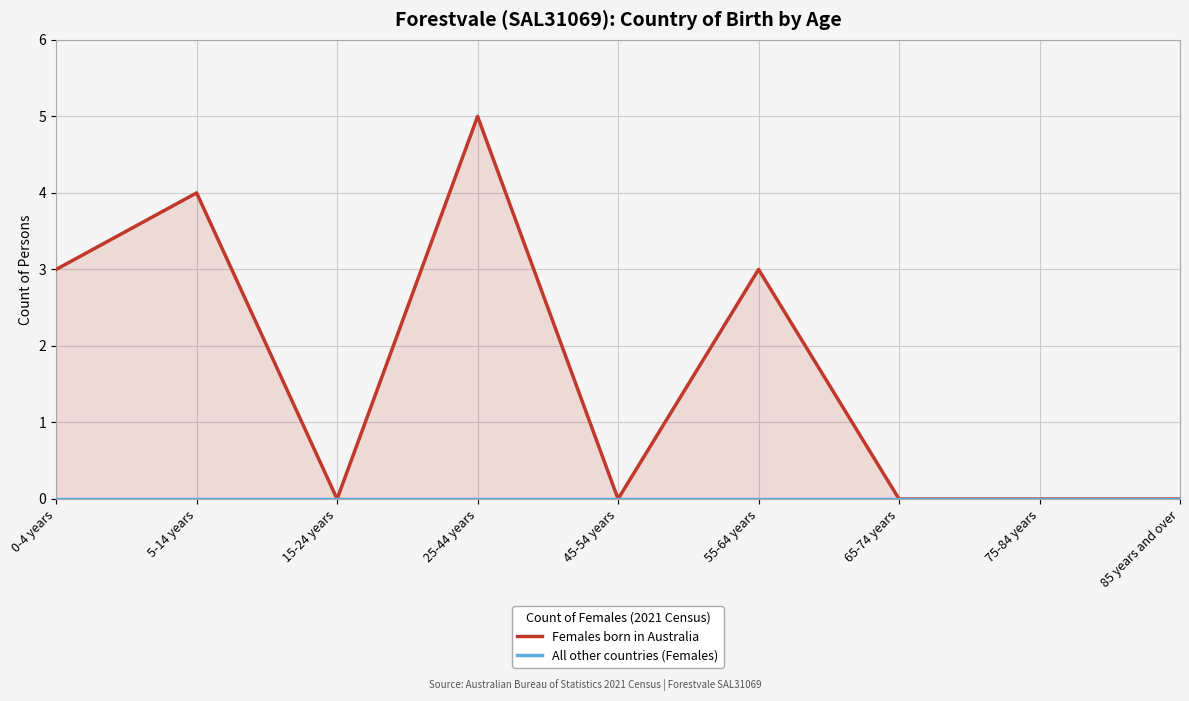

Rank the series by their average value, from highest to lowest.

Females born in Australia, All other countries (Females)